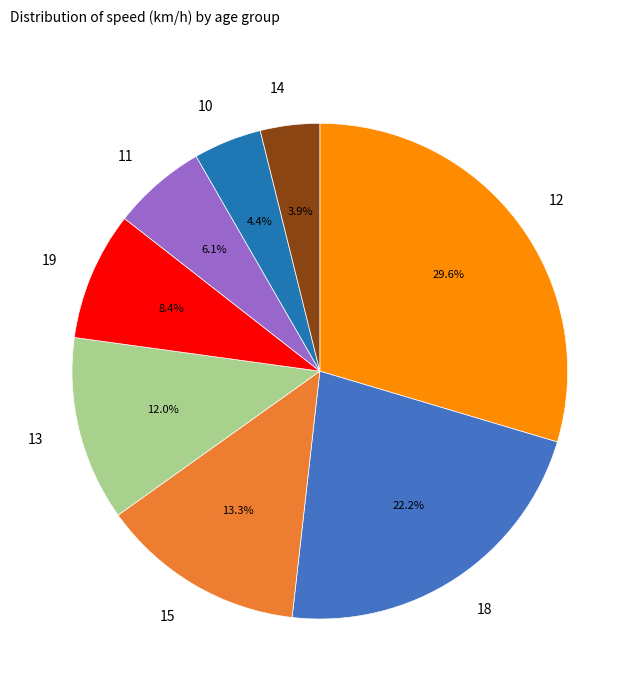

Is it true that 12 is 1% of the pie?

False